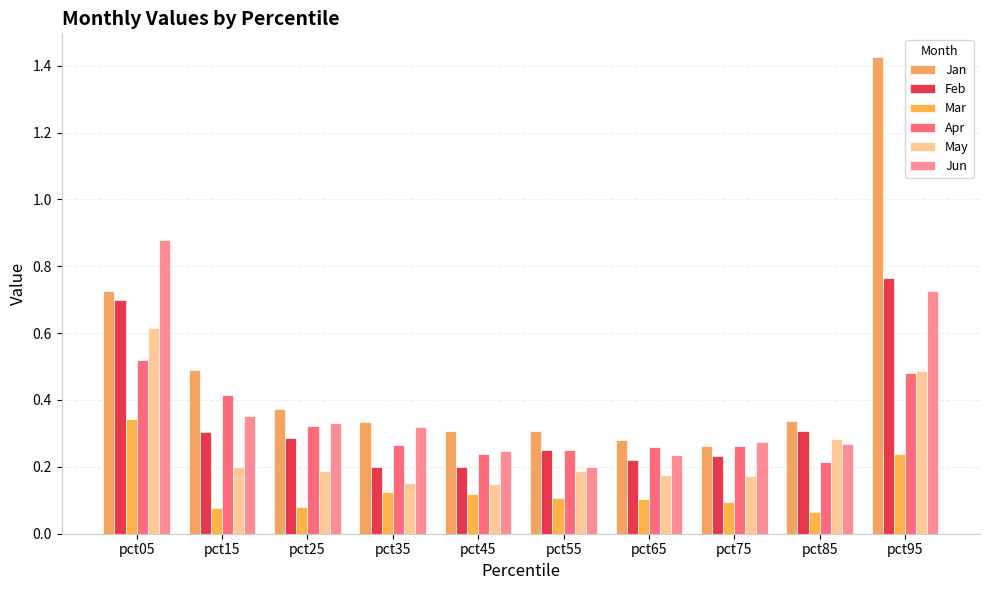

Count the number of data series in this chart.

6